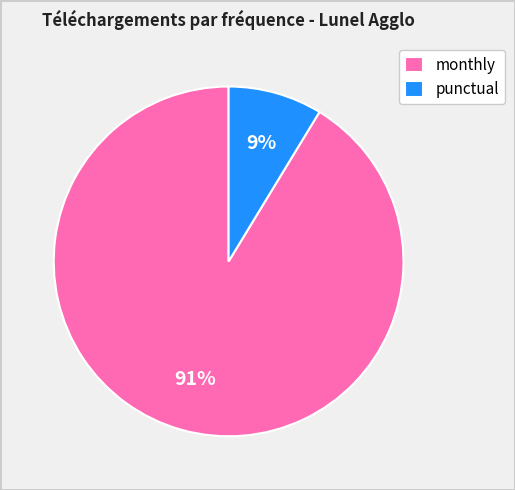

What is the largest slice in the pie chart?

monthly